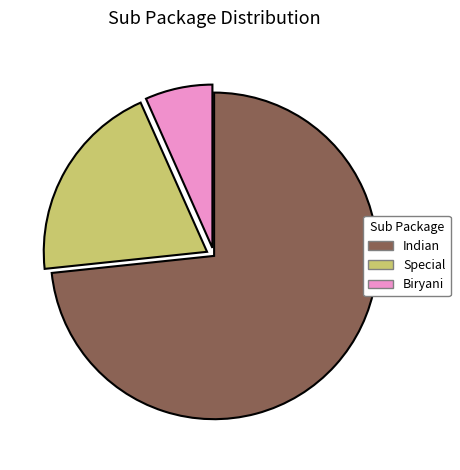

Is it true that Special is 20% of the pie?

True